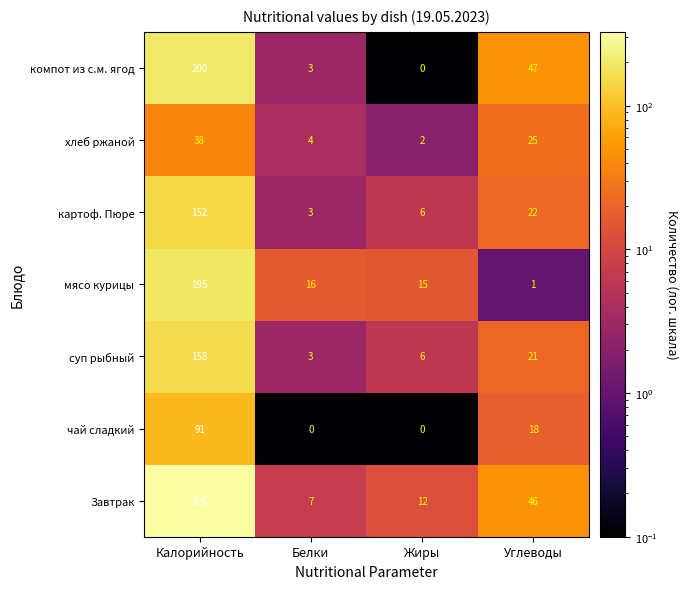

At how many categories does at least one series exceed 112?

1